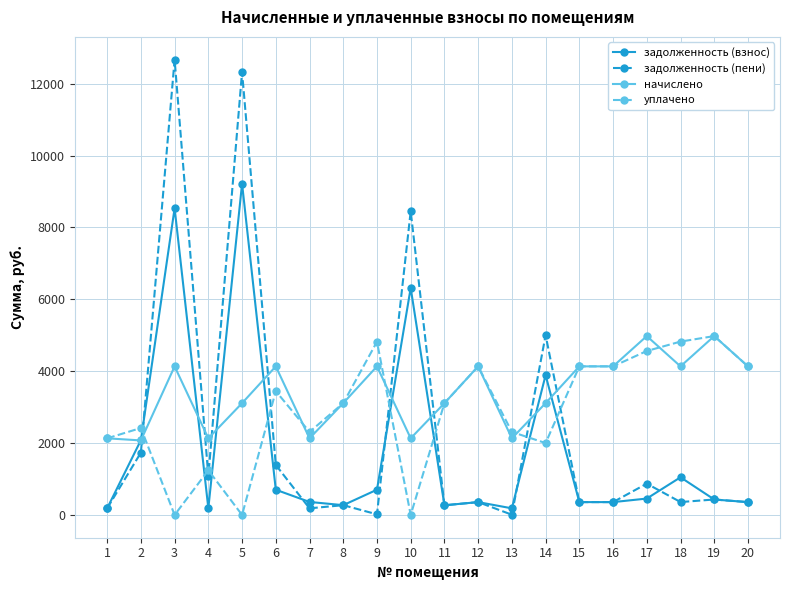

True or false: начислено has more than 0 points higher than both neighbors.

True